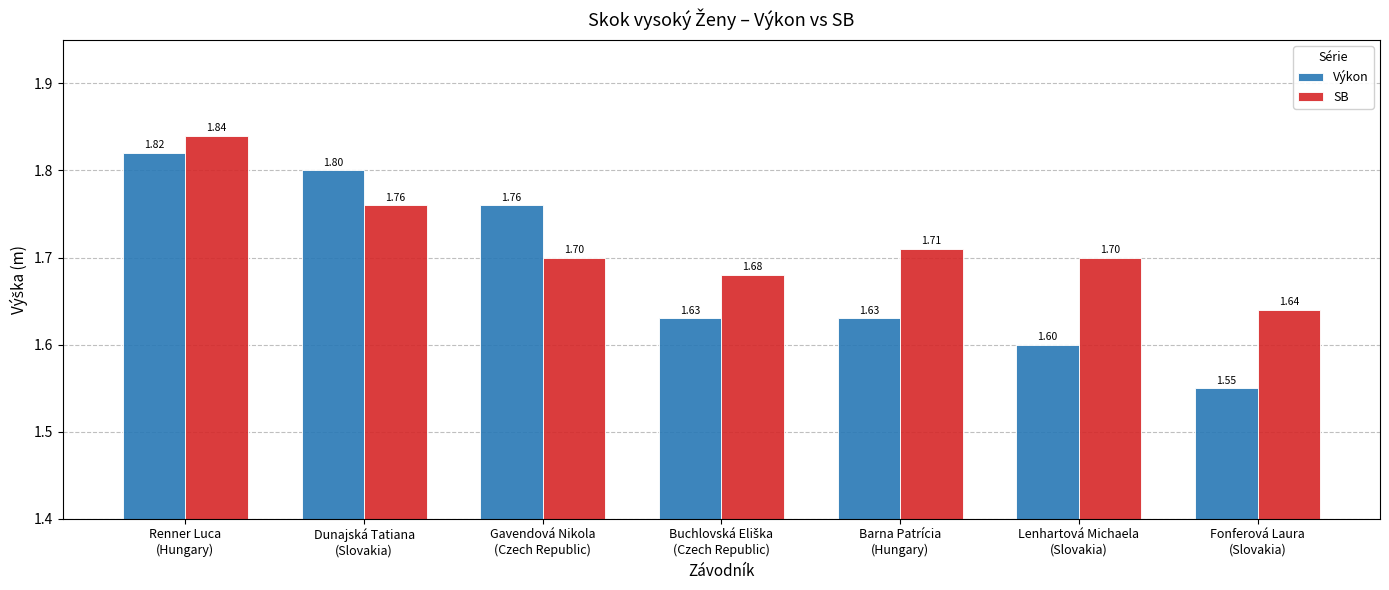

Count the Výkon values in the range 1 to 2.

7